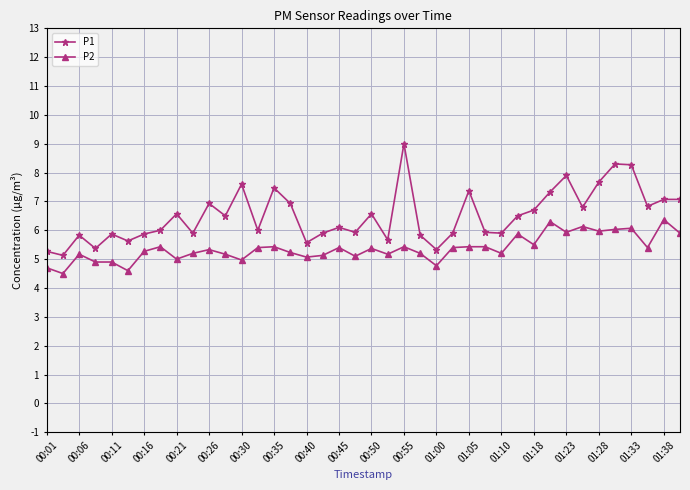

True or false: P2 and P1 cross at least once.

False